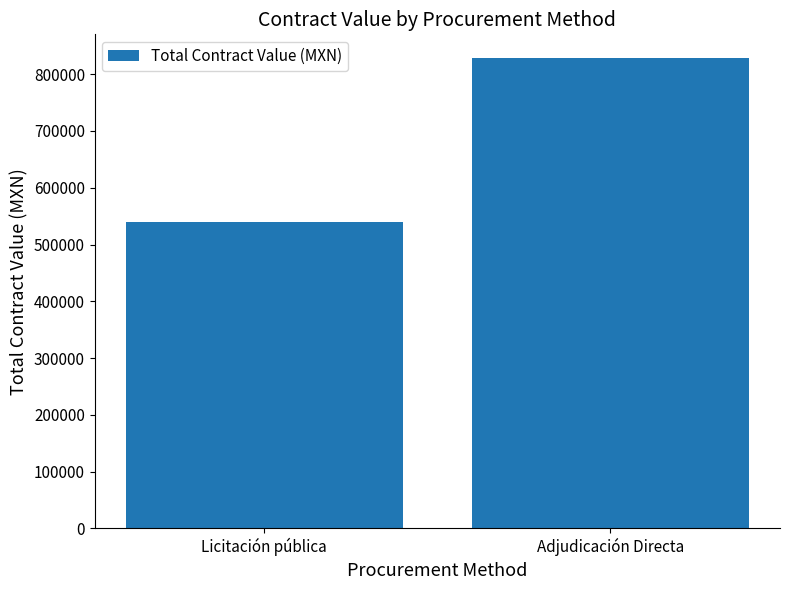

What is the value of the 1st bar from the left?

539194.7